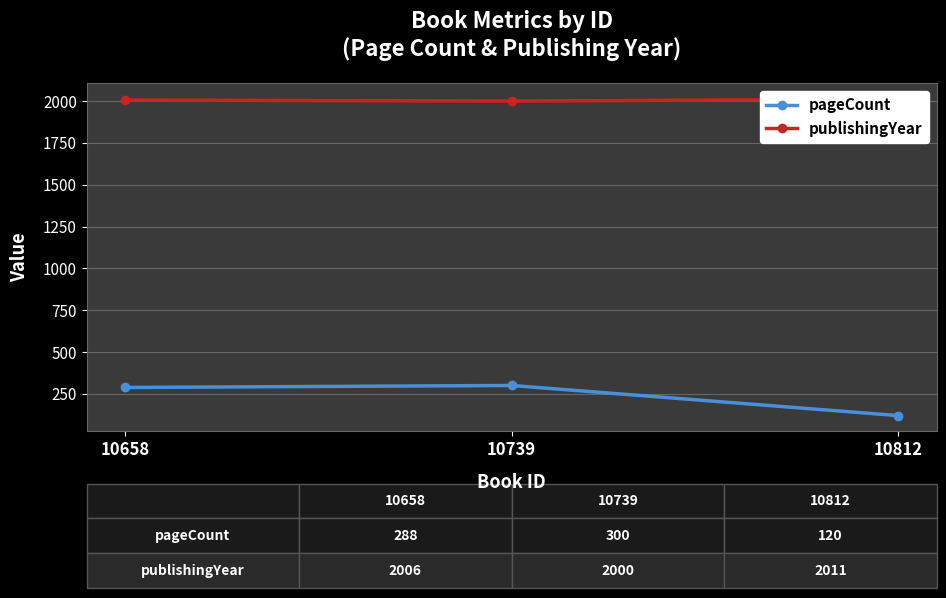

What is the spread (max minus min) of values at 10658?

1718